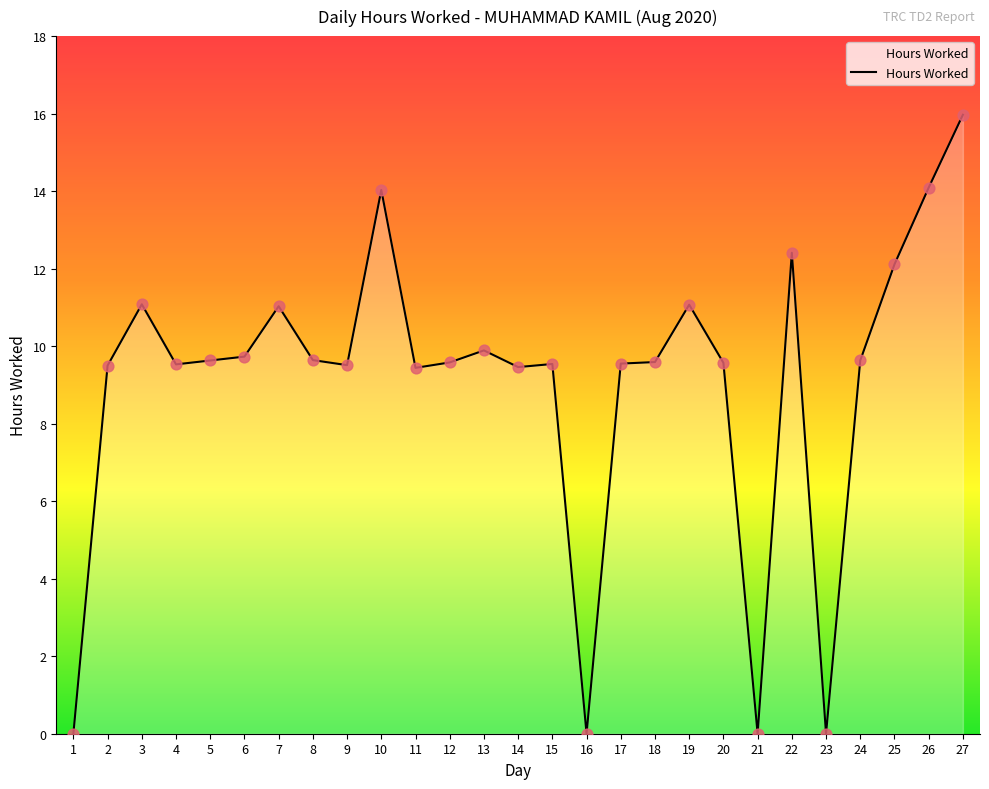

What is the change in value from 5 to 15?

-0.1